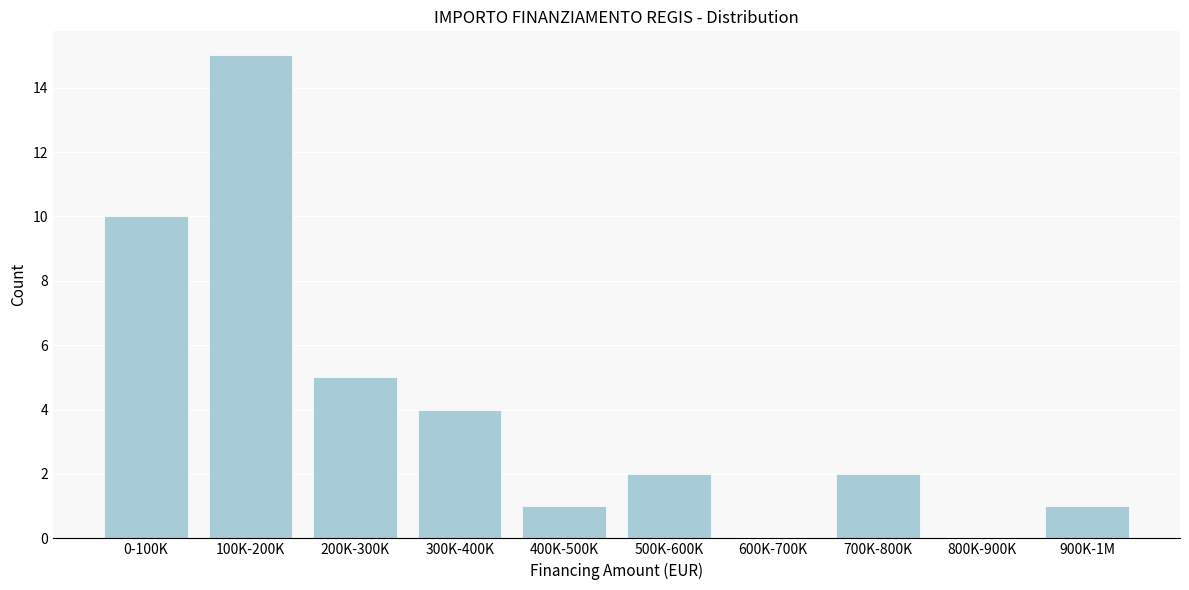

Reading left to right, what are all the values shown in this chart?

0-100K=10	100K-200K=15	200K-300K=5	300K-400K=4	400K-500K=1	500K-600K=2	600K-700K=0	700K-800K=2	800K-900K=0	900K-1M=1